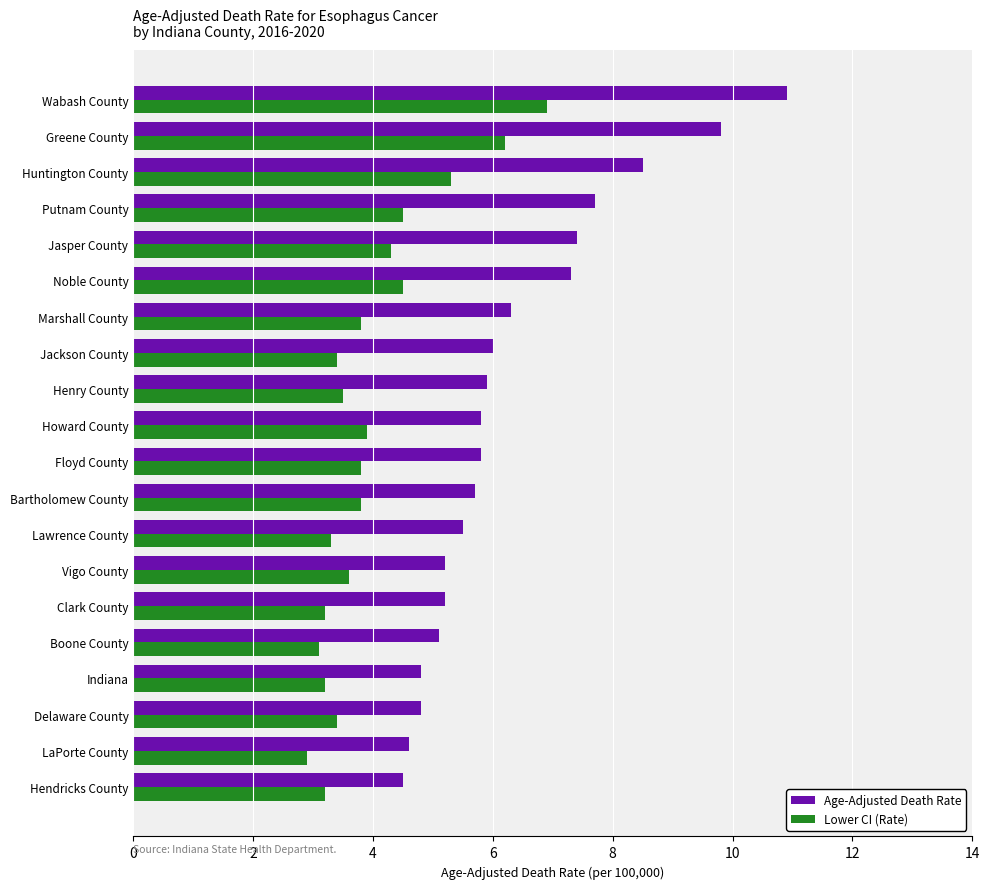

Which series has the largest range (max minus min)?

Age-Adjusted Death Rate